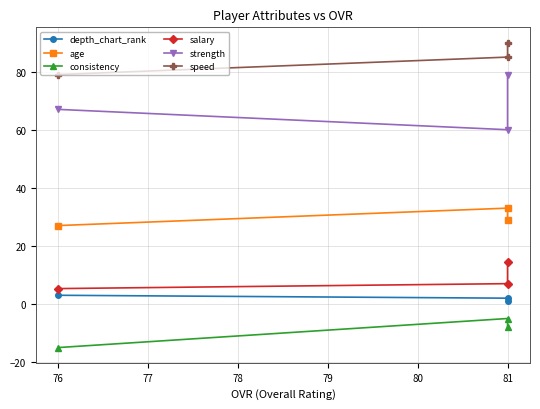

Is the value of depth_chart_rank at 76 greater than the value of strength at 81?

No